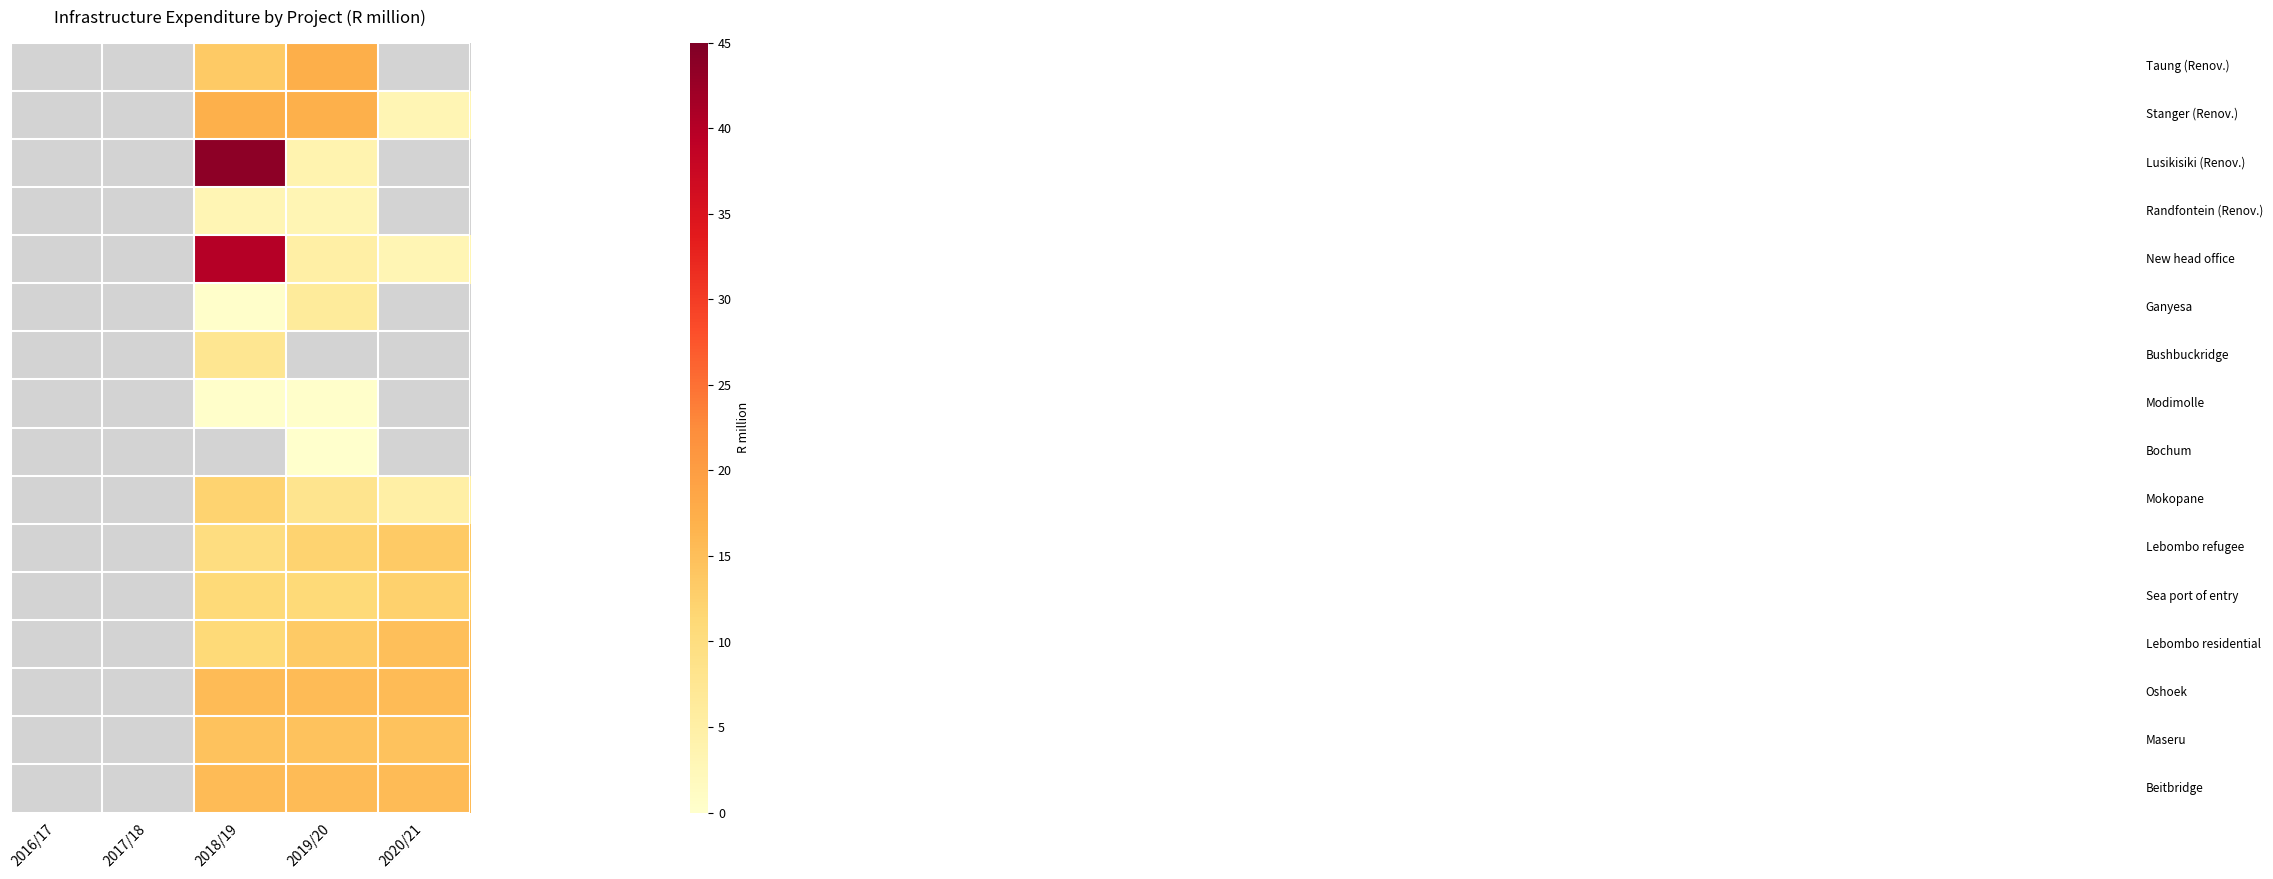

At which category is the sum across all series the highest?

2018/19